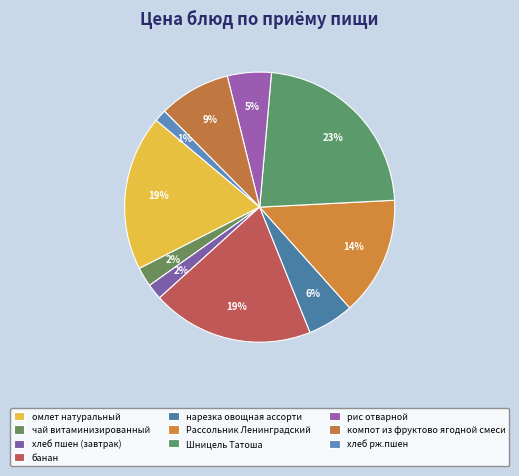

Which slice is the smallest?

хлеб рж.пшен